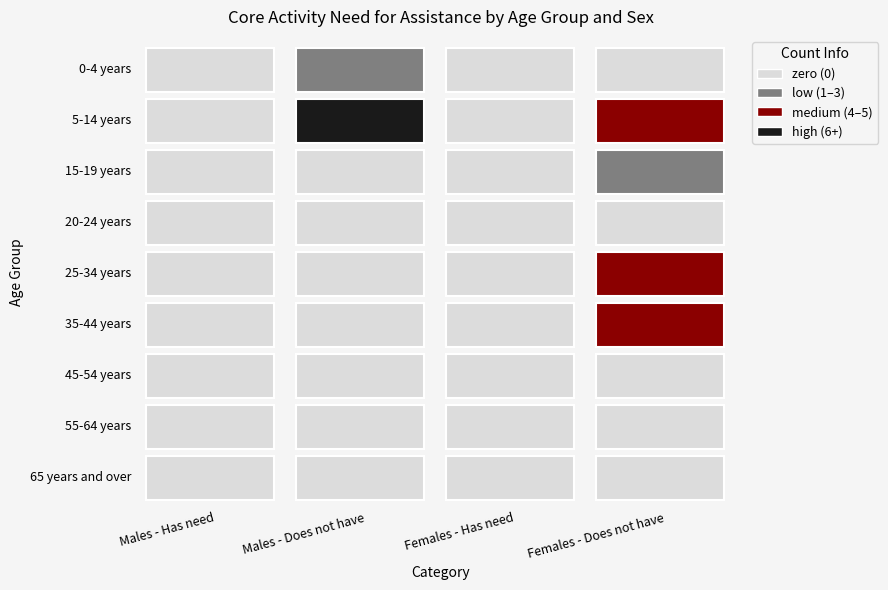

At 20-24 years, list the series in order from largest to smallest.

5-14 years, 25-34 years, 35-44 years, 15-19 years, 0-4 years, 20-24 years, 45-54 years, 55-64 years, 65 years and over